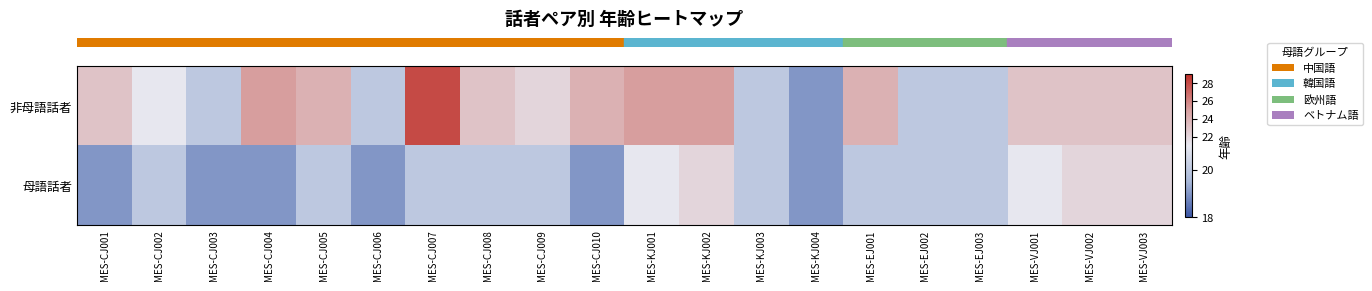

Count the number of categories in the chart.

20